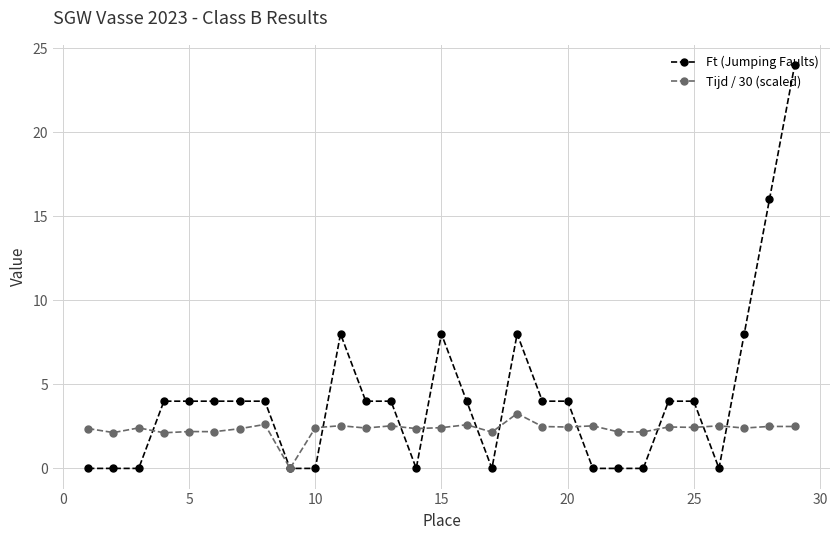

Which series has the largest total across all categories?

Ft (Jumping Faults)